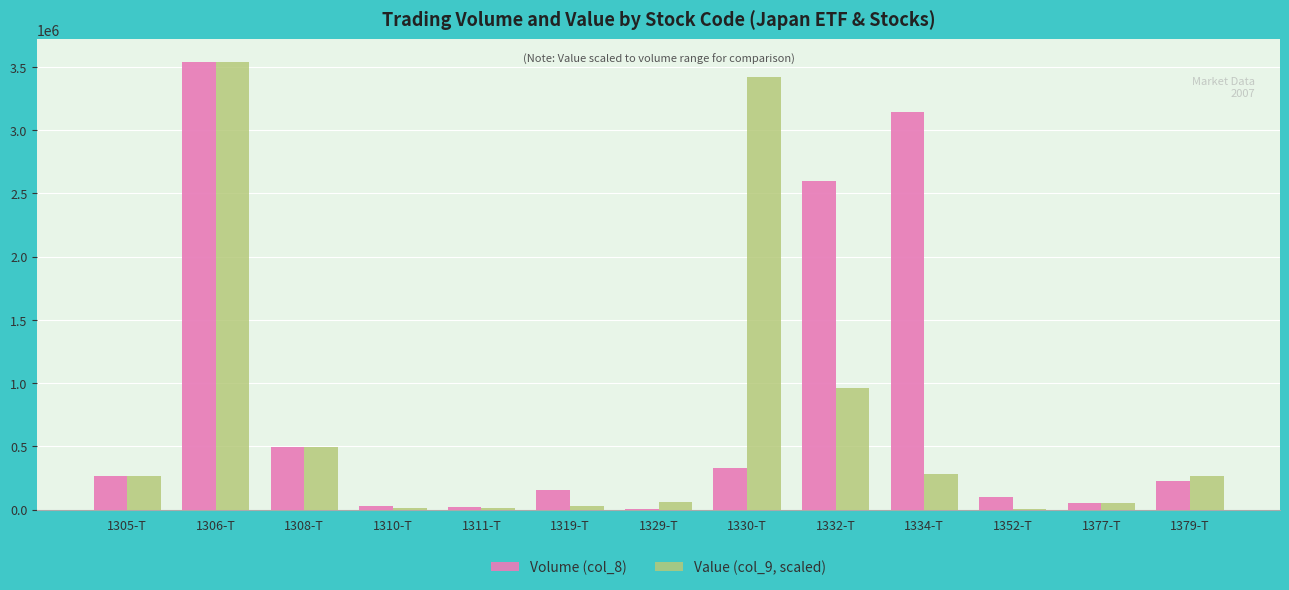

Is the value of Volume (col_8) at 1305-T greater than the value of Value (col_9, scaled) at 1308-T?

No